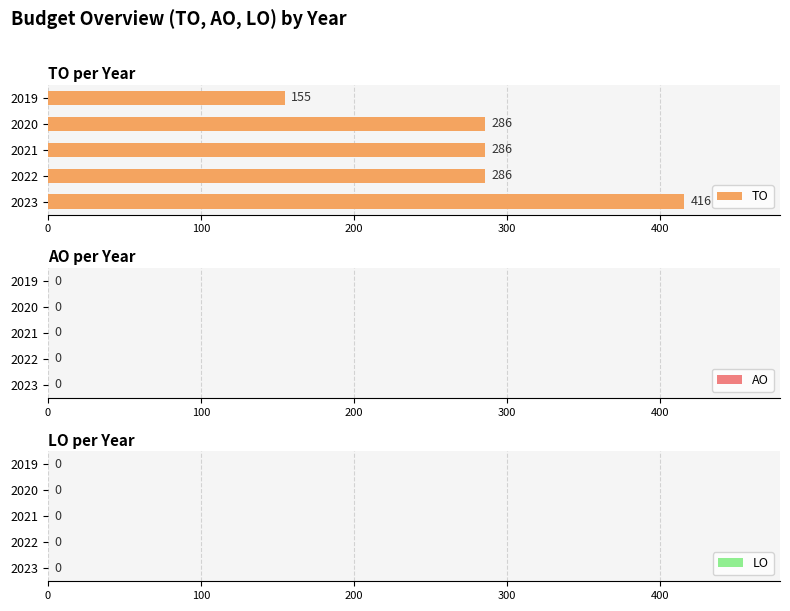

What is the change in value from 2023 to 2022?

-130